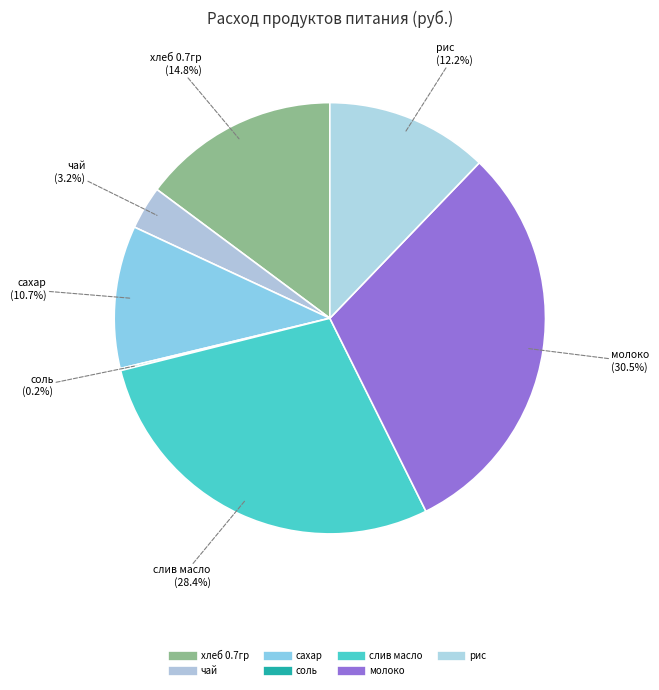

Which category has the smallest portion of the pie?

соль